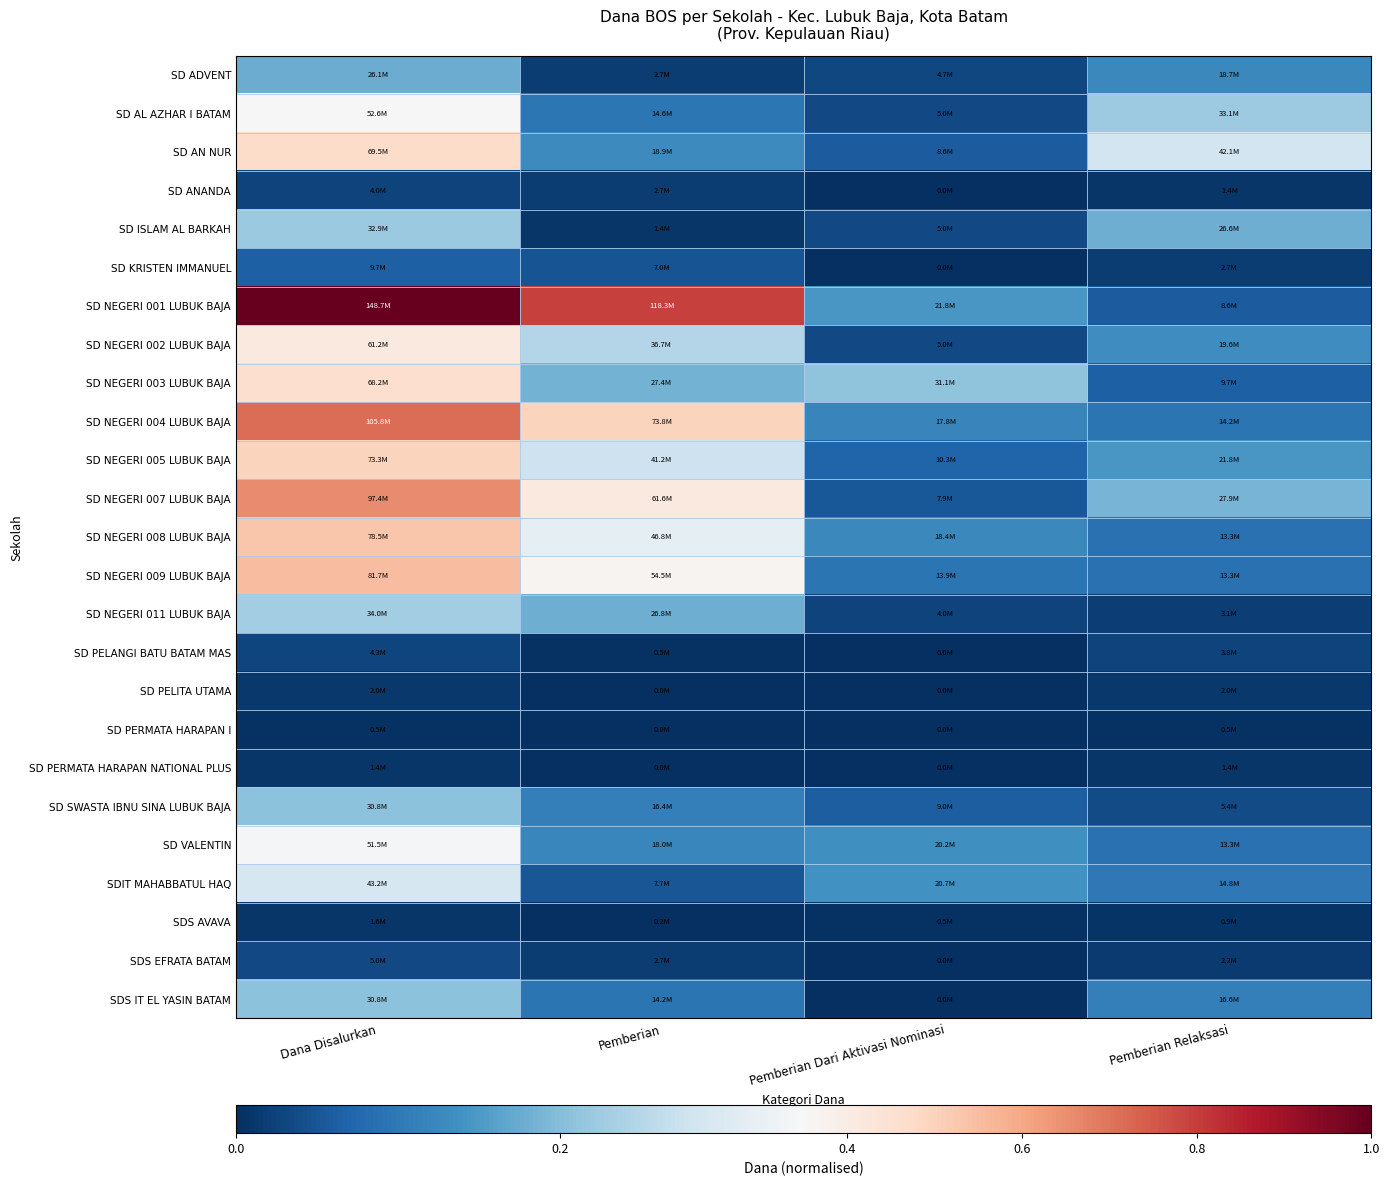

Which has a higher value, Pemberian Relaksasi or Pemberian?

Pemberian Relaksasi